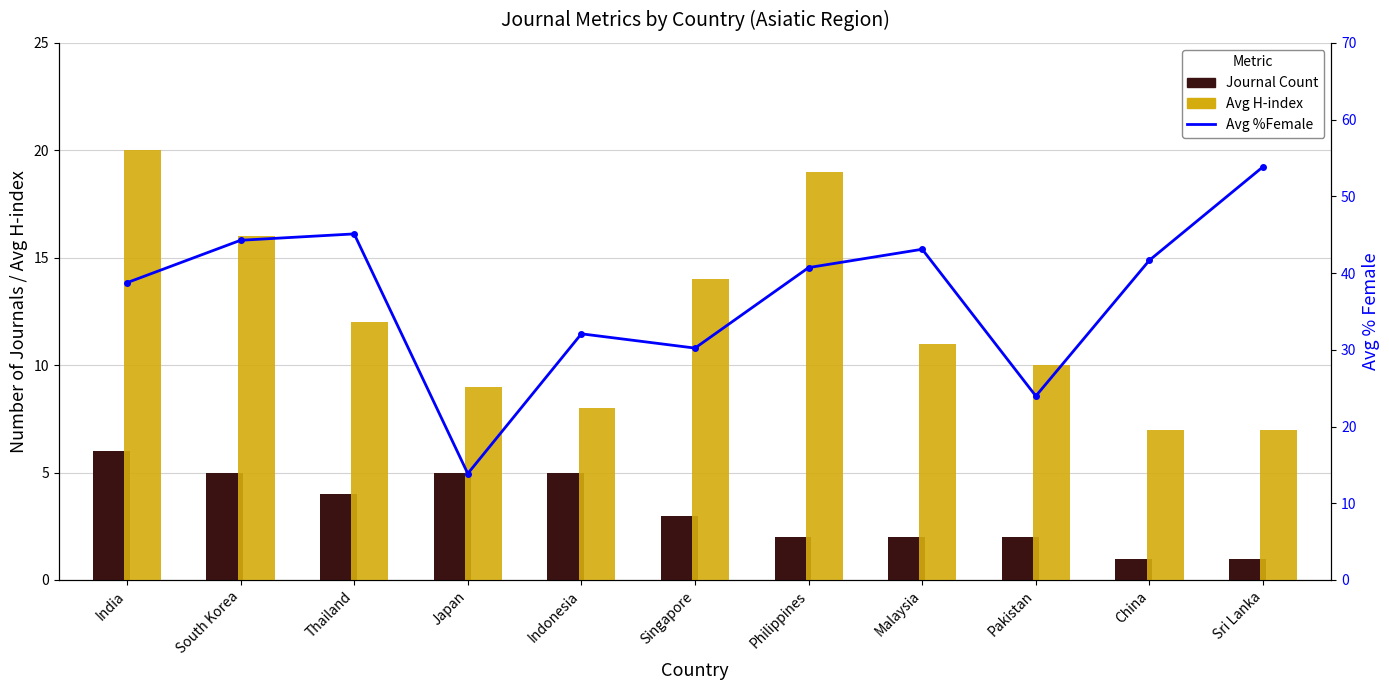

List the series in order of their overall mean, highest first.

Avg %Female, Avg H-index, Journal Count